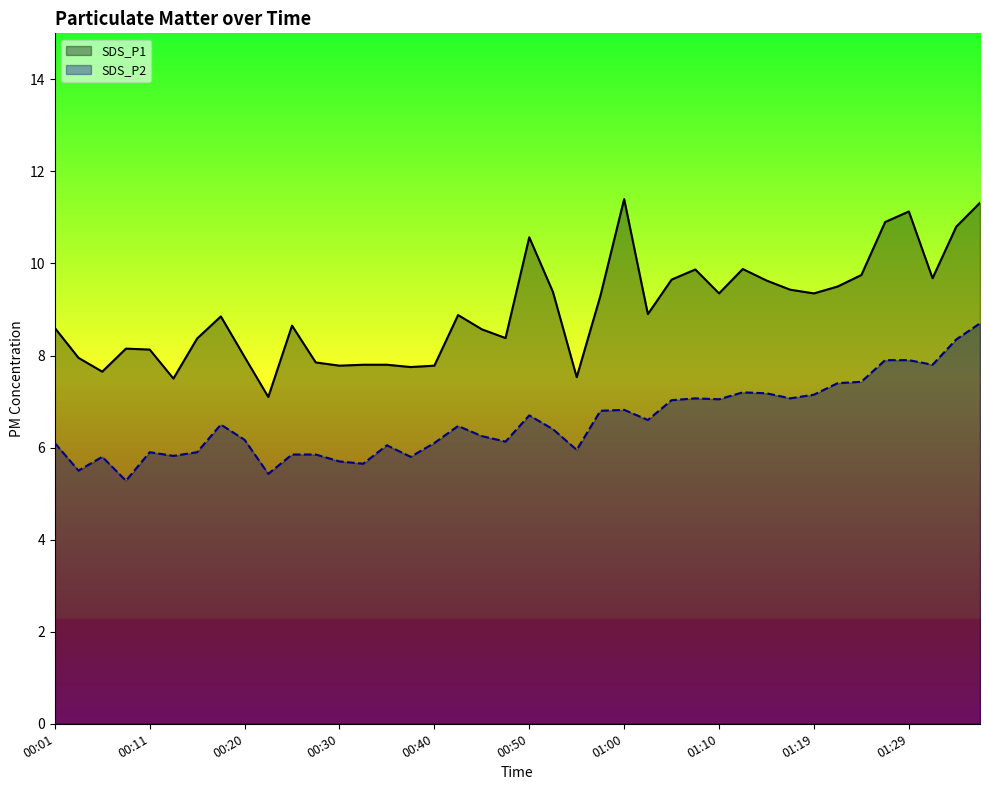

True or false: SDS_P1 and SDS_P2 intersect in this chart.

False